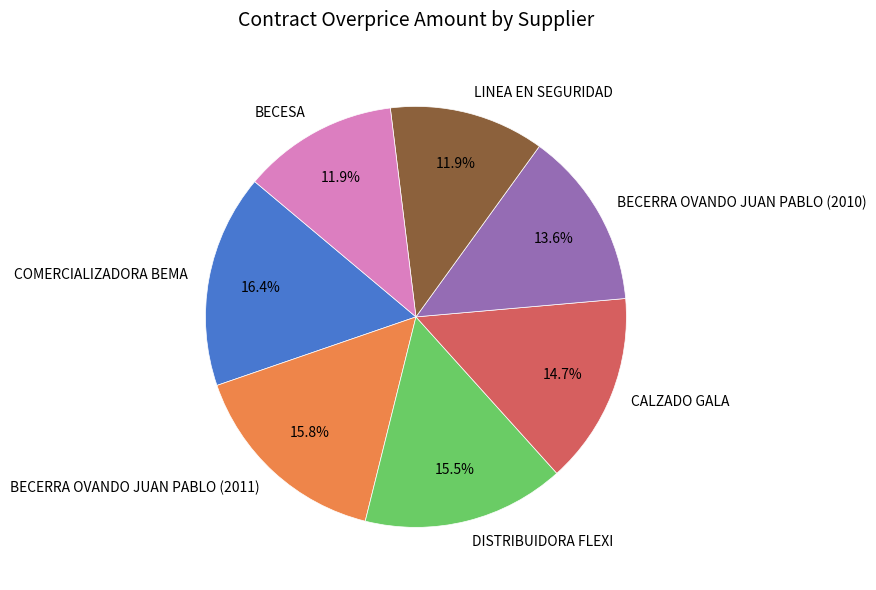

Which has a higher value, LINEA EN SEGURIDAD or BECERRA OVANDO JUAN PABLO (2011)?

BECERRA OVANDO JUAN PABLO (2011)